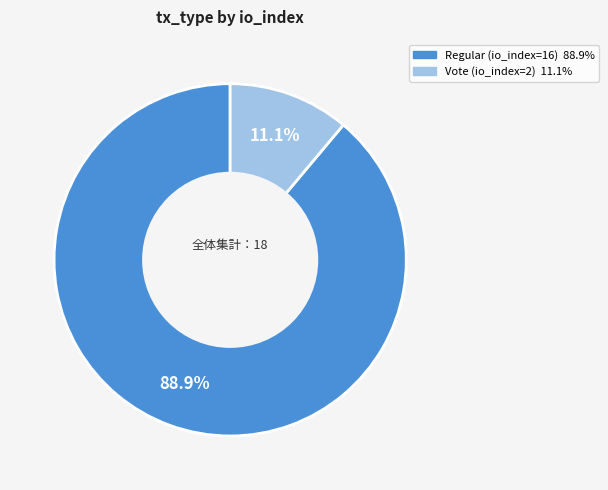

Which slice is the largest?

Regular (io_index=16)